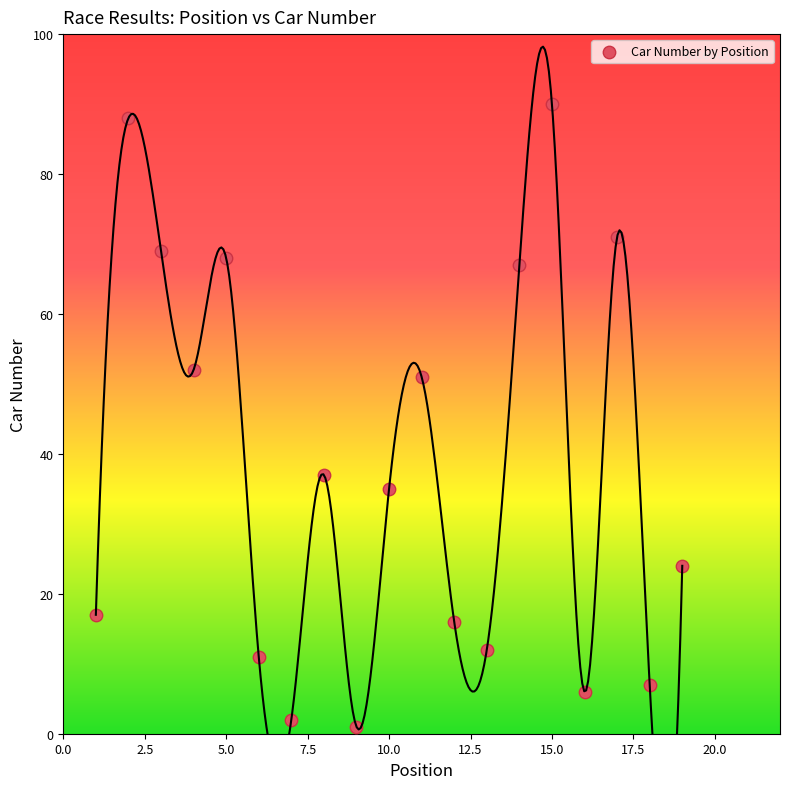

What Y value in the scatter plot is closest to 45?

51